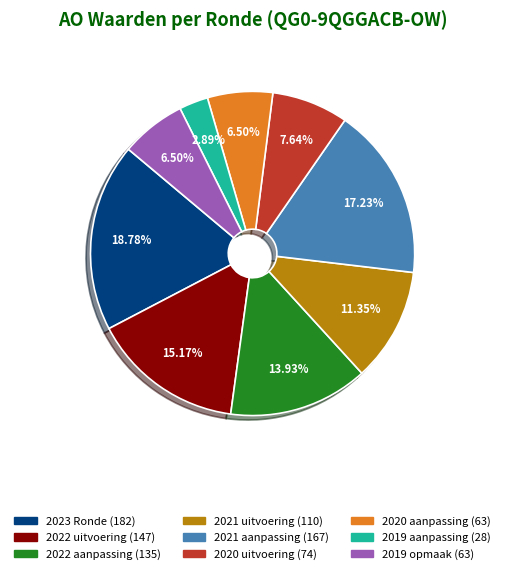

Approximately how many times larger is the value at 2022 uitvoering compared to 2019 aanpassing?

5.2